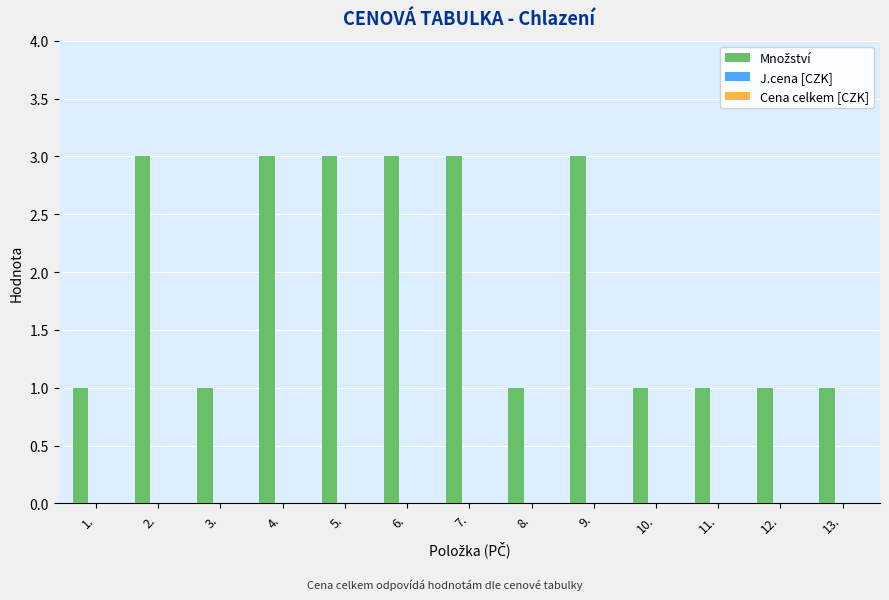

What is the sum of all values?

25